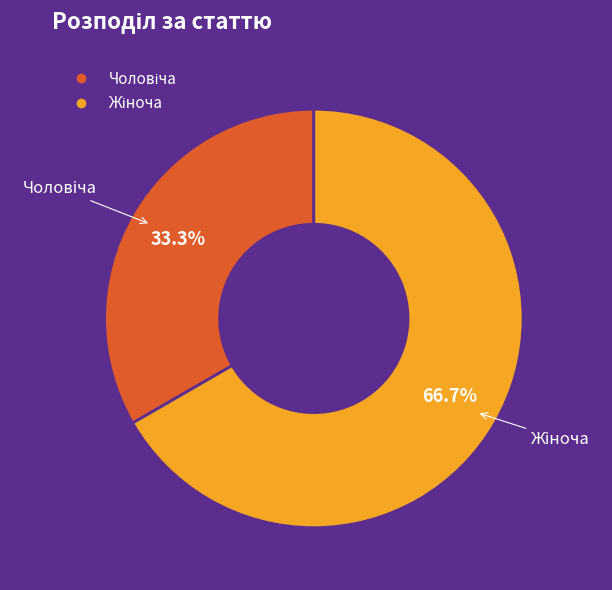

Is there any slice that represents more than half of the pie?

Yes